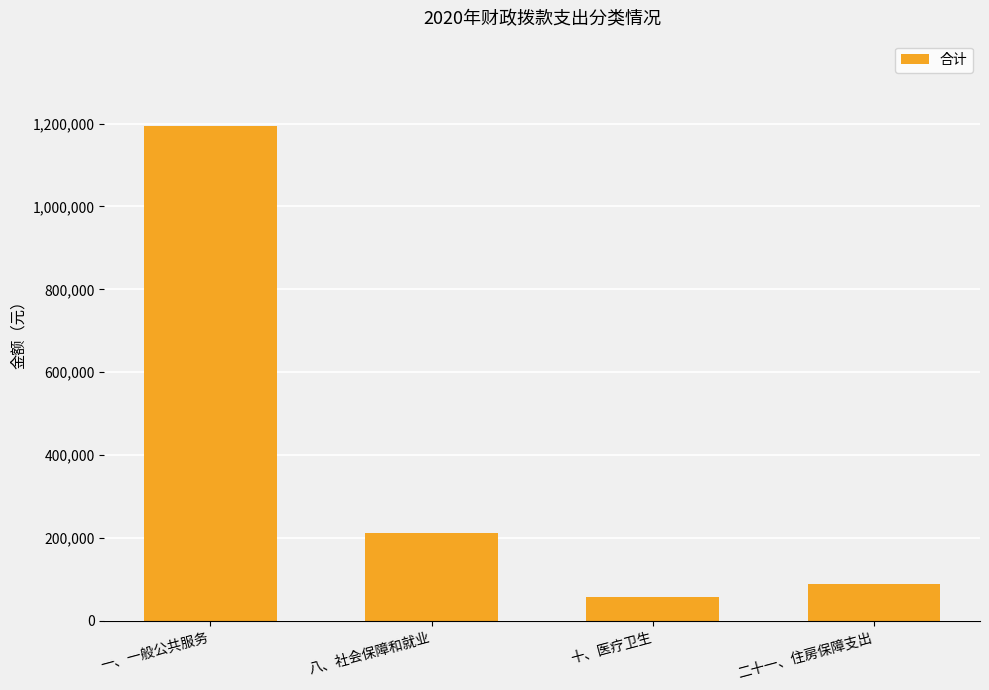

What is the value of the 4th bar from the left?

88341.1